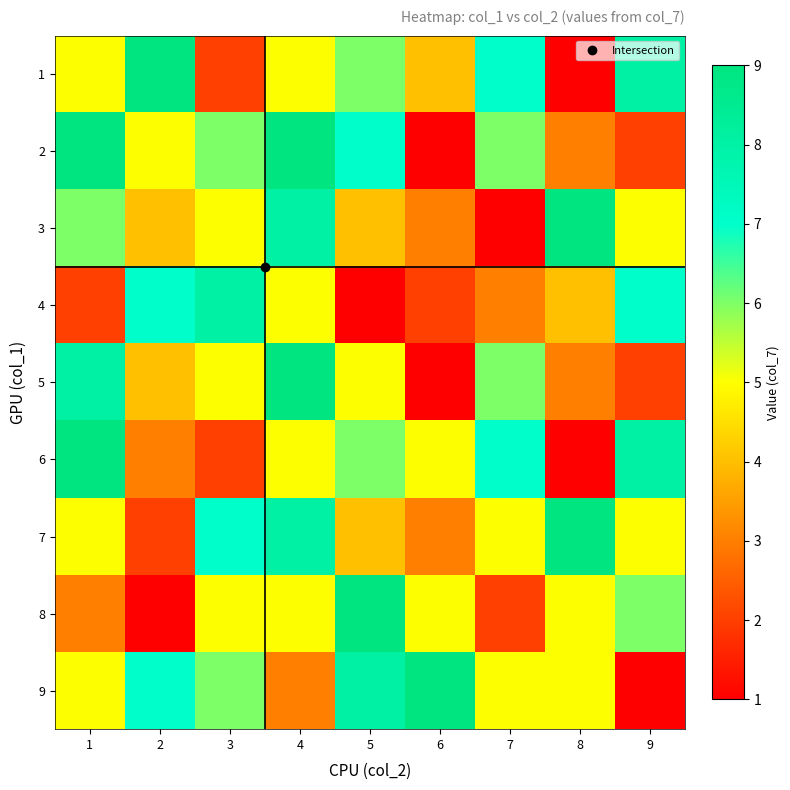

Reading right to left, transcribe all the data shown in this chart.

1: 9=8	8=1	7=7	6=4	5=6	4=5	3=2	2=9	1=5
2: 9=2	8=3	7=6	6=1	5=7	4=9	3=6	2=5	1=9
3: 9=5	8=9	7=1	6=3	5=4	4=8	3=5	2=4	1=6
4: 9=7	8=4	7=3	6=2	5=1	4=5	3=8	2=7	1=2
5: 9=2	8=3	7=6	6=1	5=5	4=9	3=5	2=4	1=8
6: 9=8	8=1	7=7	6=5	5=6	4=5	3=2	2=3	1=9
7: 9=5	8=9	7=5	6=3	5=4	4=8	3=7	2=2	1=5
8: 9=6	8=5	7=2	6=5	5=9	4=5	3=5	2=1	1=3
9: 9=1	8=5	7=5	6=9	5=8	4=3	3=6	2=7	1=5